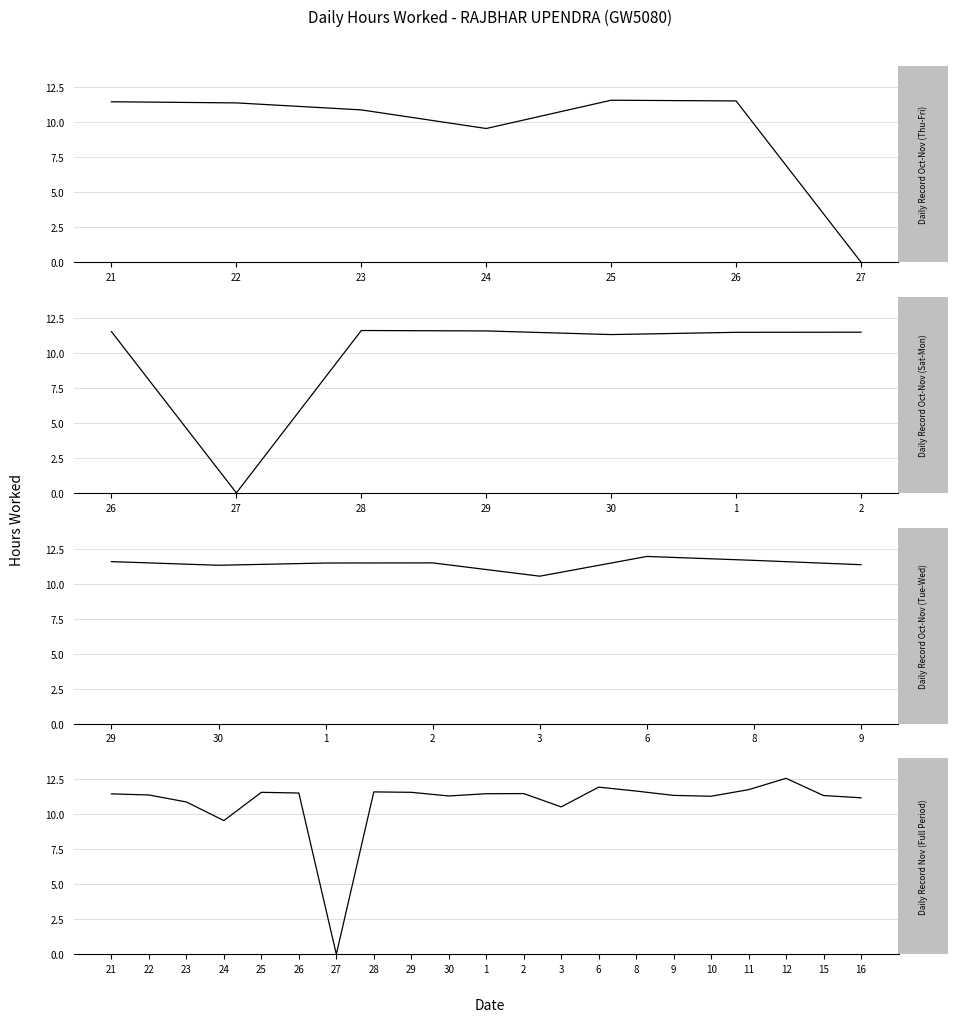

Reading left to right, transcribe all the data shown in this chart.

11.5	11.4	10.9	9.6	11.6	11.5	0.0	11.6	11.6	11.3	11.5	11.5	10.5	11.9	11.7	11.3	11.3	11.8	12.6	11.3	11.2